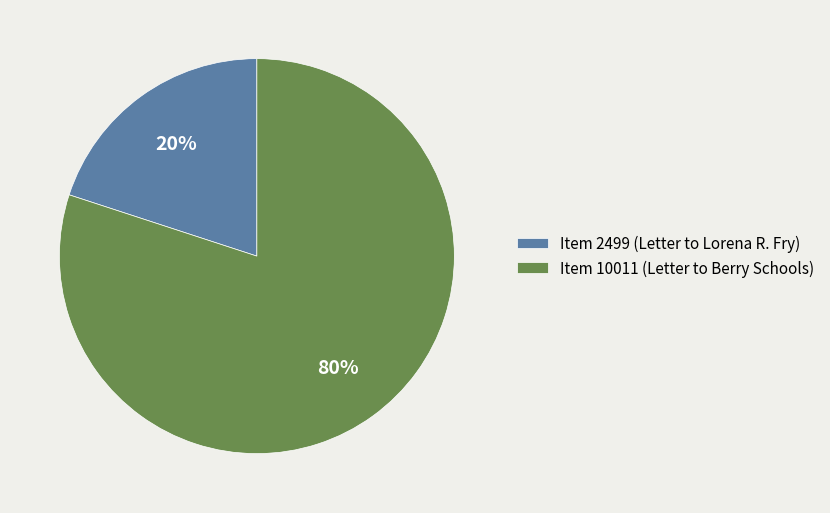

The Item 2499 (Letter to Lorena R. Fry) slice represents 31% of the pie. True or false?

False